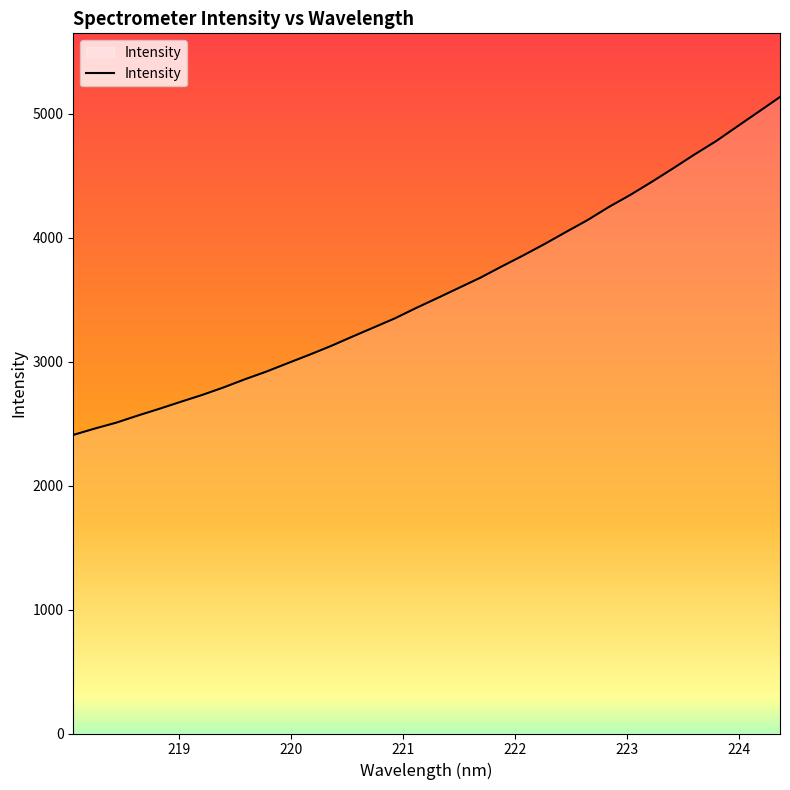

What is the difference between the maximum and minimum values?

2726.7